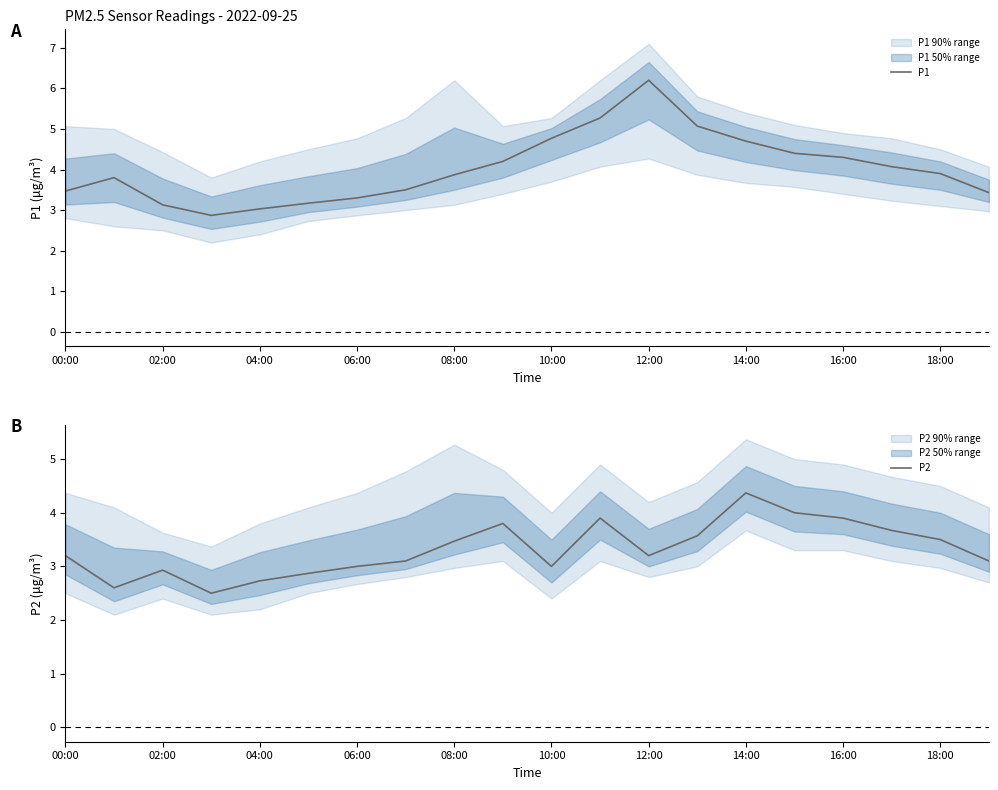

True or false: P2 and P1 intersect in this chart.

False